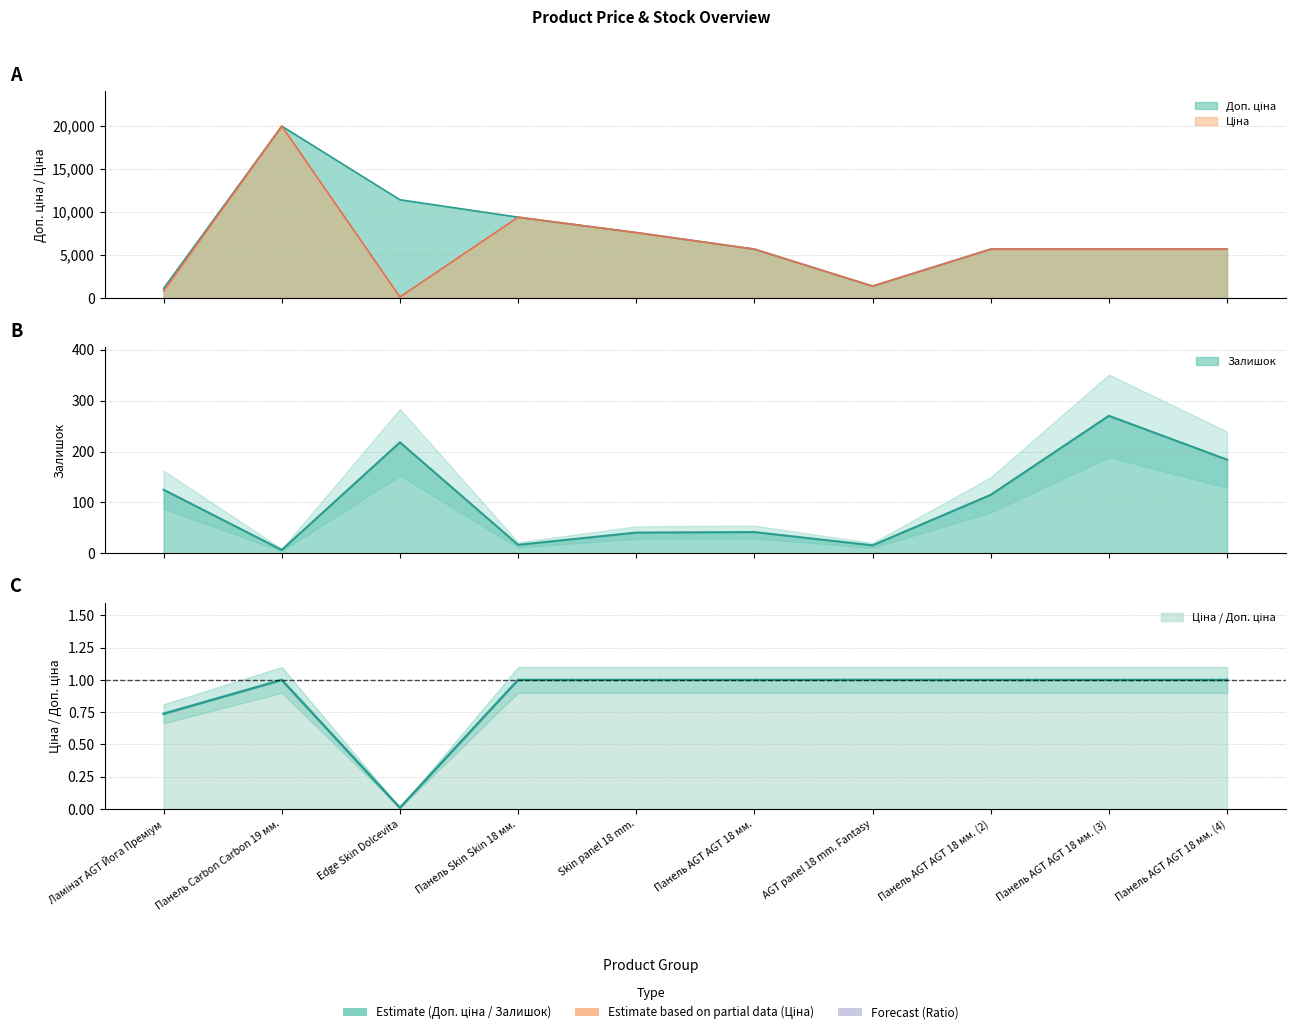

Reading left to right, transcribe all the data shown in this chart.

Доп. ціна: Ламінат AGT Йога Преміум=1109.2	Панель Carbon Carbon 19 мм.=19964.2	Edge Skin Dolcevita=11410.0	Панель Skin Skin 18 мм.=9384.0	Skin panel 18 mm.=7596.5	Панель AGT AGT 18 мм.=5673.8	AGT panel 18 mm. Fantasy=1375.0	Панель AGT AGT 18 мм. (2)=5673.8	Панель AGT AGT 18 мм. (3)=5673.8	Панель AGT AGT 18 мм. (4)=5673.8
Ціна: Ламінат AGT Йога Преміум=818.5	Панель Carbon Carbon 19 мм.=19964.2	Edge Skin Dolcevita=114.1	Панель Skin Skin 18 мм.=9384.0	Skin panel 18 mm.=7596.5	Панель AGT AGT 18 мм.=5673.8	AGT panel 18 mm. Fantasy=1375.4	Панель AGT AGT 18 мм. (2)=5673.8	Панель AGT AGT 18 мм. (3)=5673.8	Панель AGT AGT 18 мм. (4)=5673.8
Залишок: Ламінат AGT Йога Преміум=125.0	Панель Carbon Carbon 19 мм.=7.0	Edge Skin Dolcevita=218.0	Панель Skin Skin 18 мм.=17.0	Skin panel 18 mm.=41.0	Панель AGT AGT 18 мм.=42.0	AGT panel 18 mm. Fantasy=16.0	Панель AGT AGT 18 мм. (2)=115.0	Панель AGT AGT 18 мм. (3)=270.0	Панель AGT AGT 18 мм. (4)=184.0